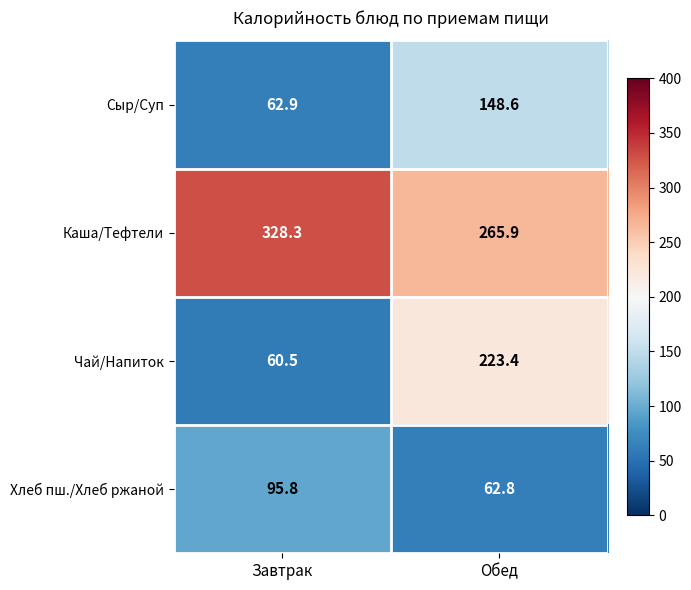

What is the difference between the highest and lowest values at Завтрак?

267.8